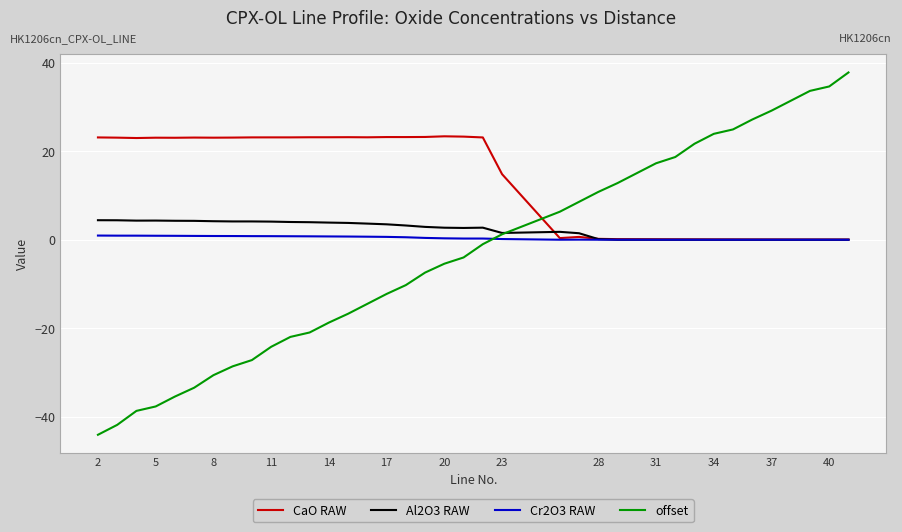

Which series has the widest spread of values?

offset